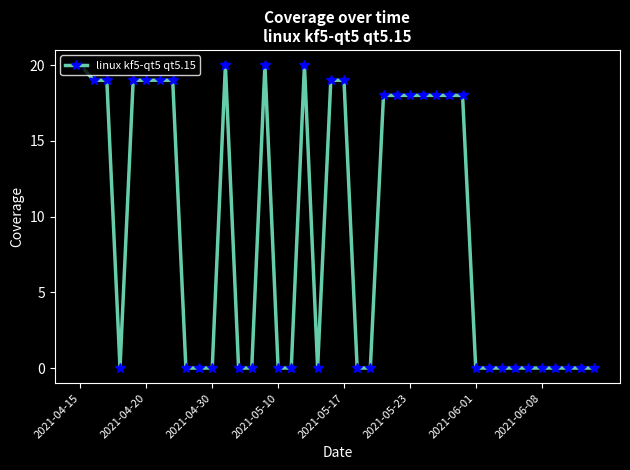

Reading left to right, extract all data points from this chart.

20	19	19	0	19	19	19	19	0	0	0	20	0	0	20	0	0	20	0	19	19	0	0	18	18	18	18	18	18	18	0	0	0	0	0	0	0	0	0	0